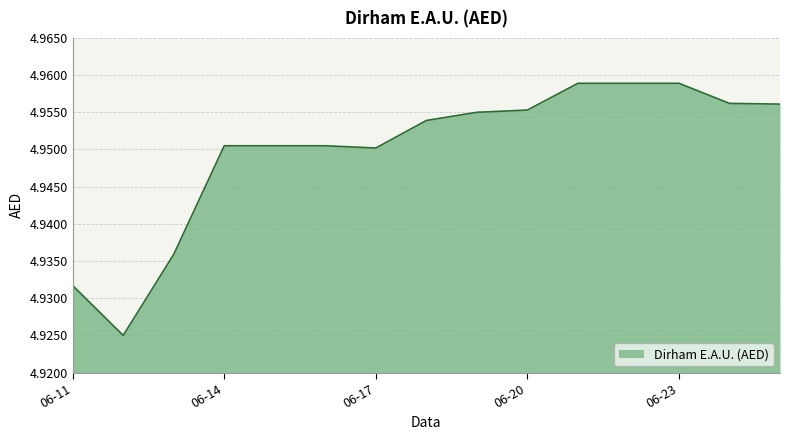

What is the value of the 6th point from the left?

5.0